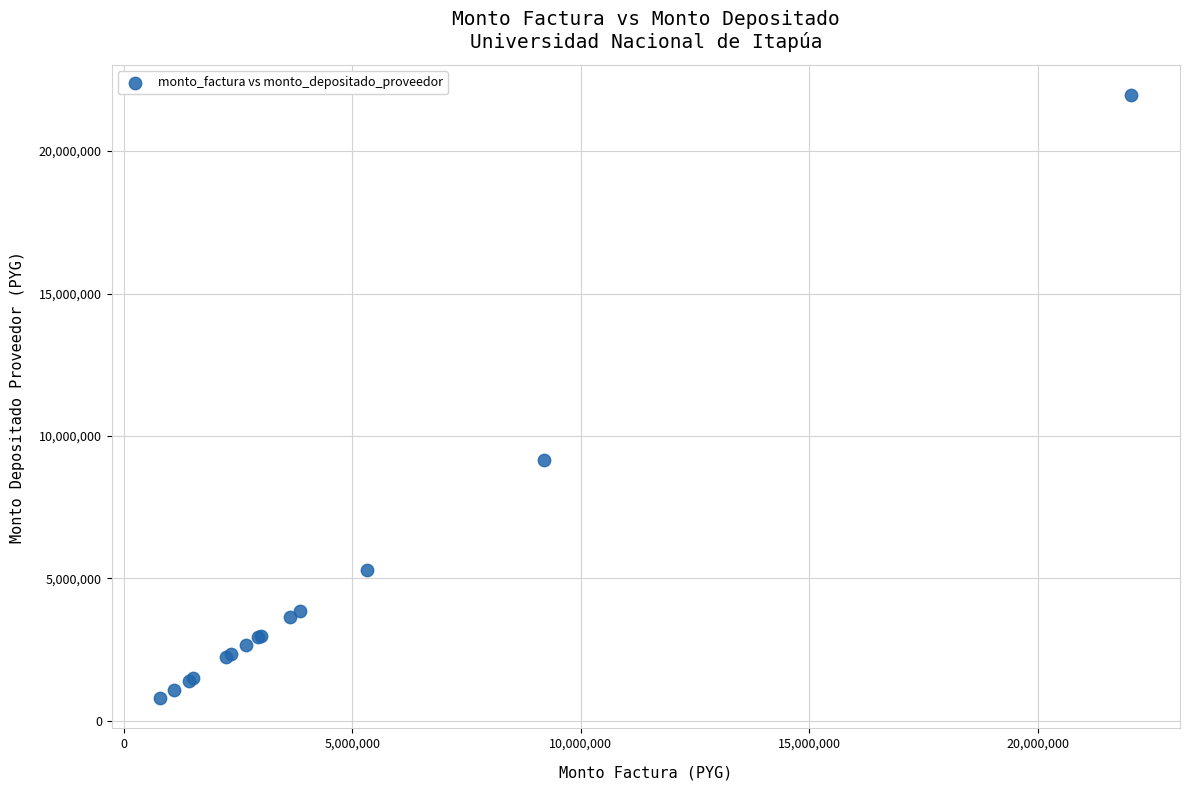

What Y value in the scatter plot is closest to 11379469?

9166545